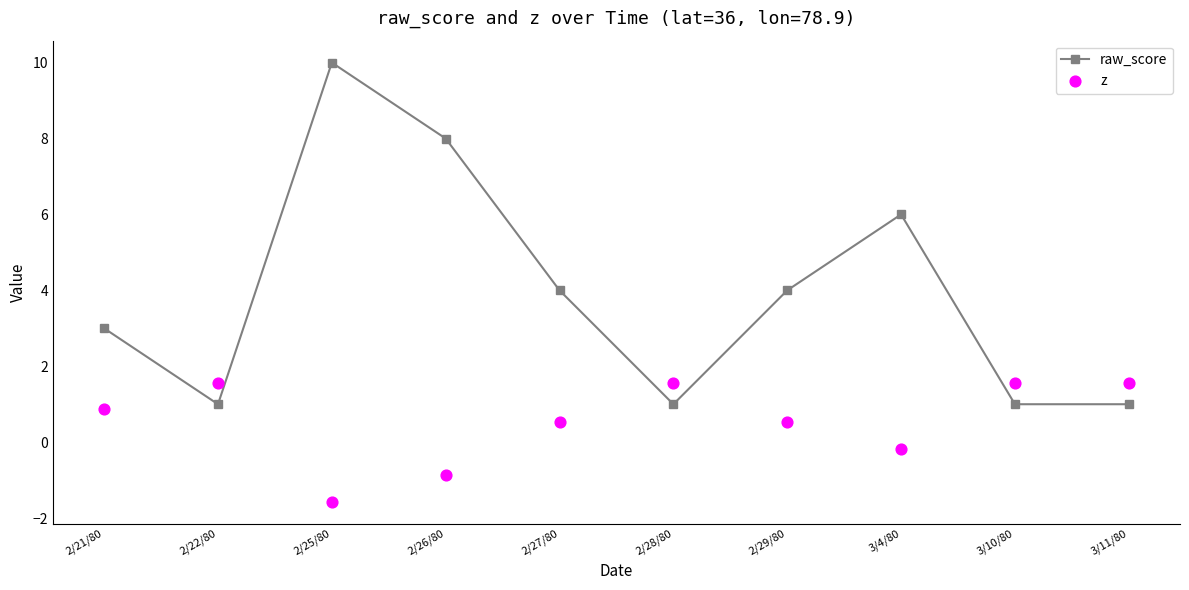

Which series has the widest spread of Y values?

raw_score